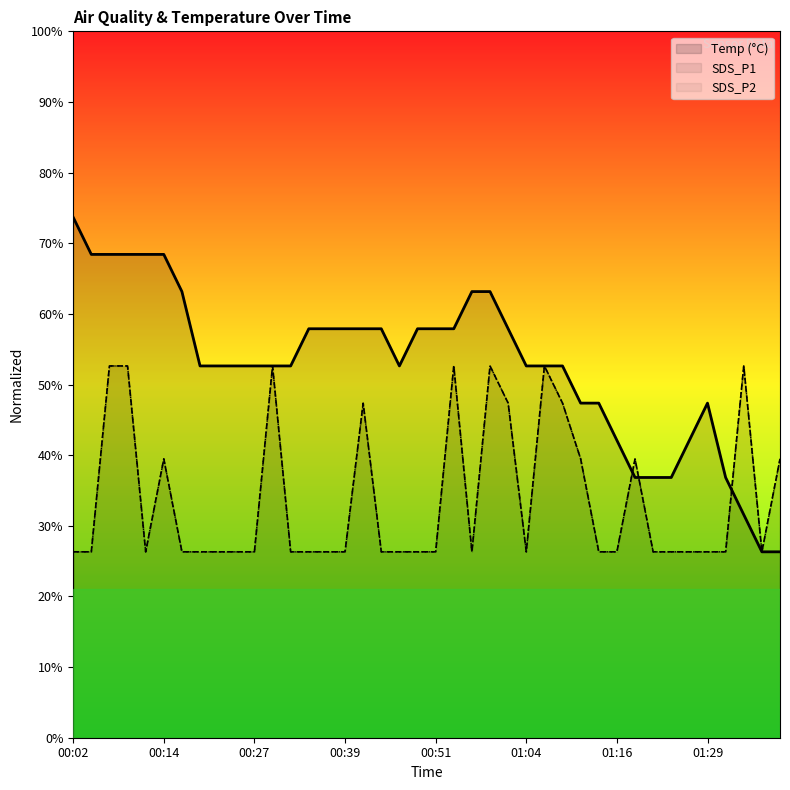

Which series has the largest total across all categories?

Temp (°C)